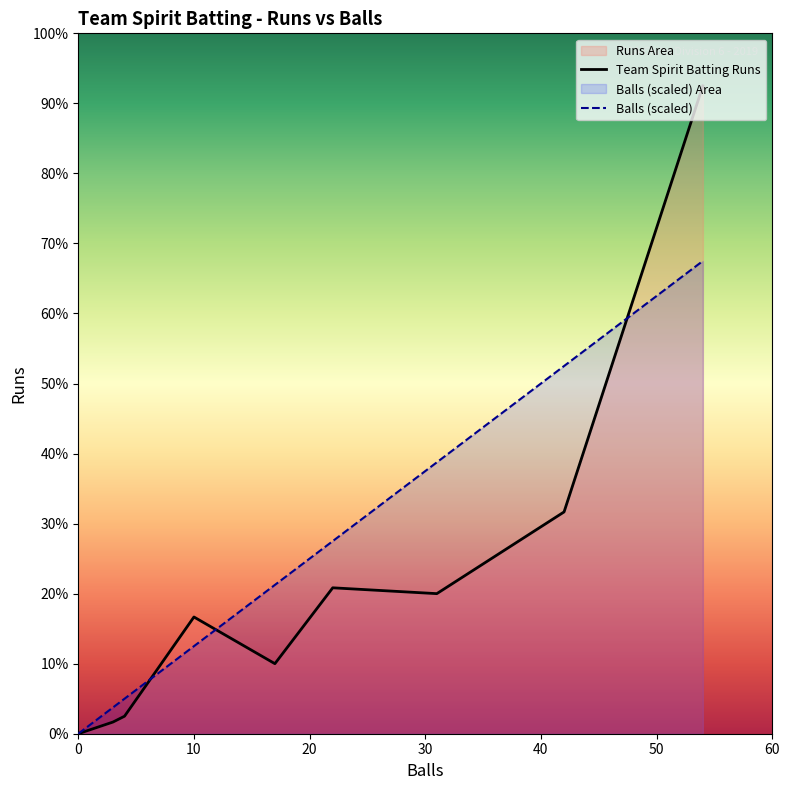

True or false: Team Spirit Batting Balls and Team Spirit Batting Runs cross at least once.

True